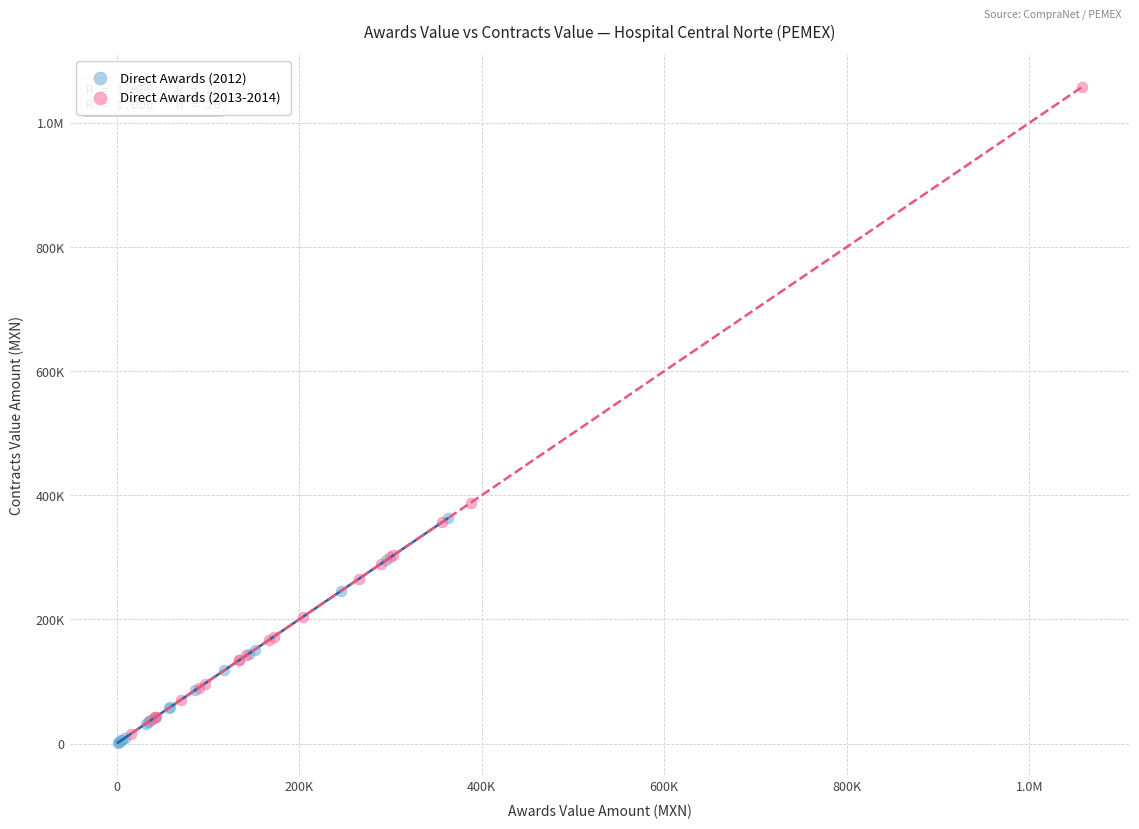

What are all the series names shown in the legend?

Direct Awards (2012), Direct Awards (2013-2014)